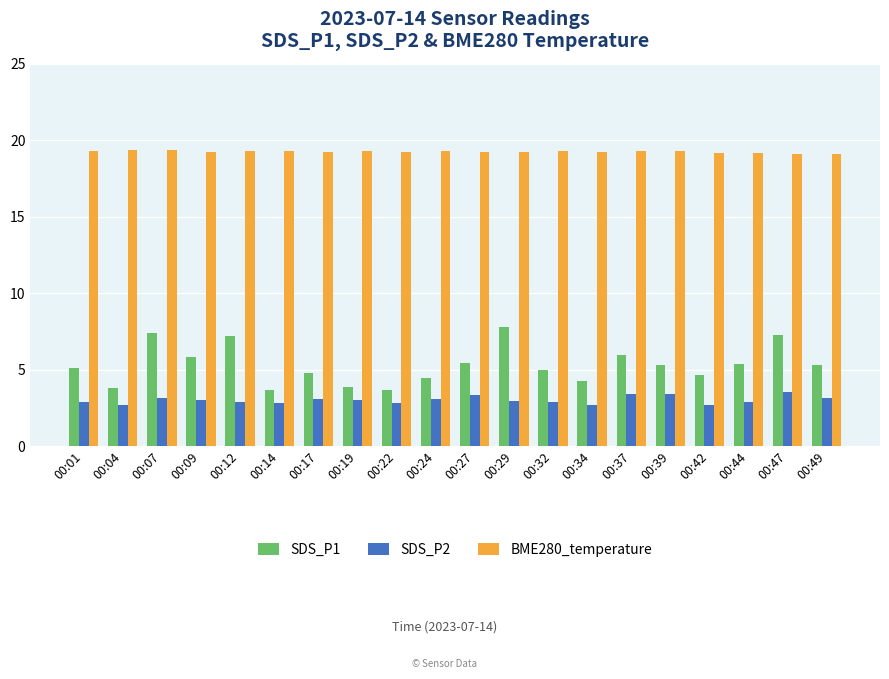

What is the average value of the SDS_P2 series?

3.0